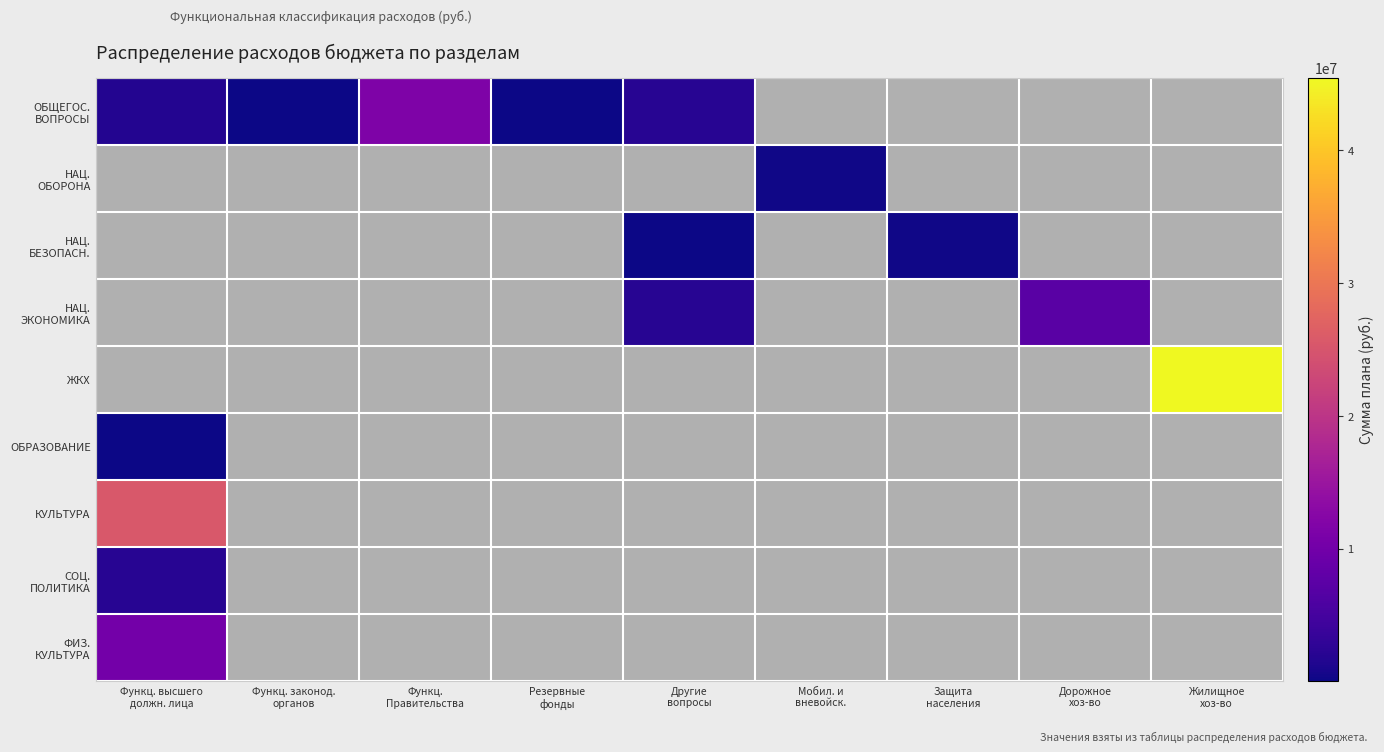

Which series has the largest total across all categories?

ЖКХ